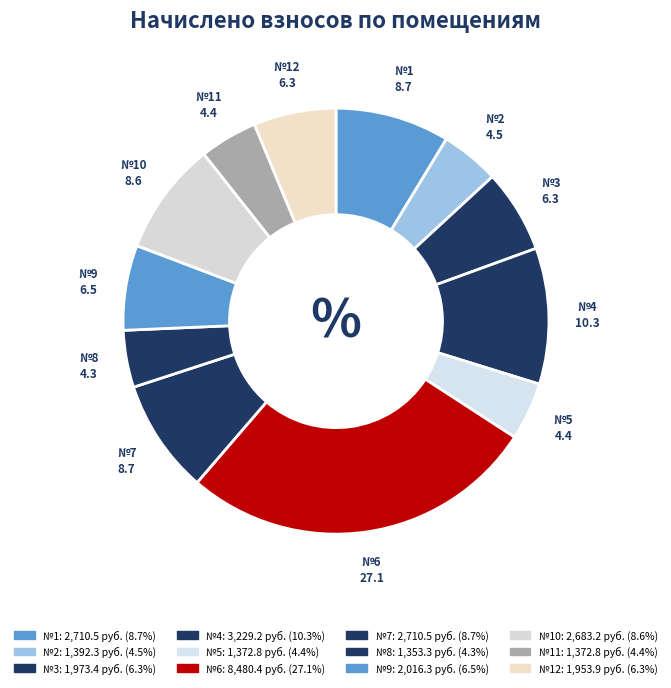

How many segments does this pie chart have?

12